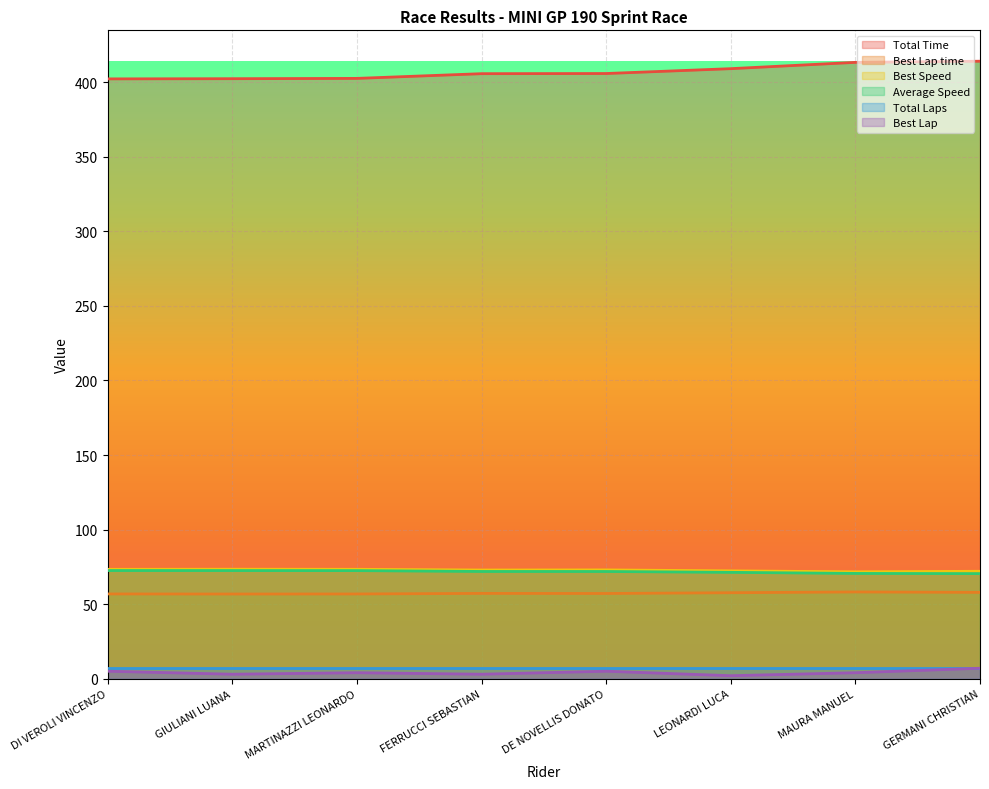

Count the number of data series in this chart.

6